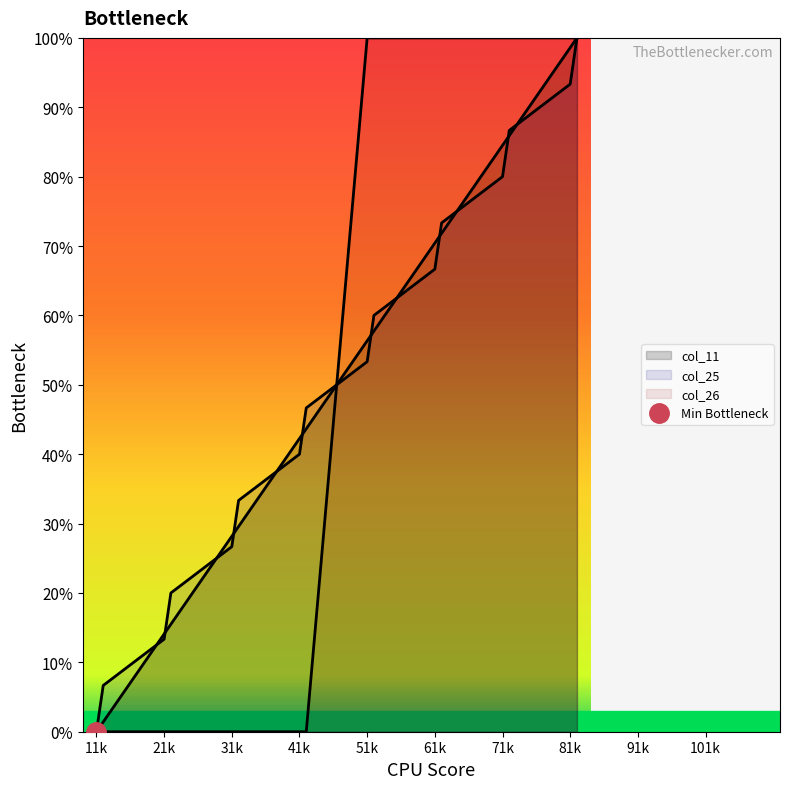

Count the col_26 values in the range 0 to 100.

16